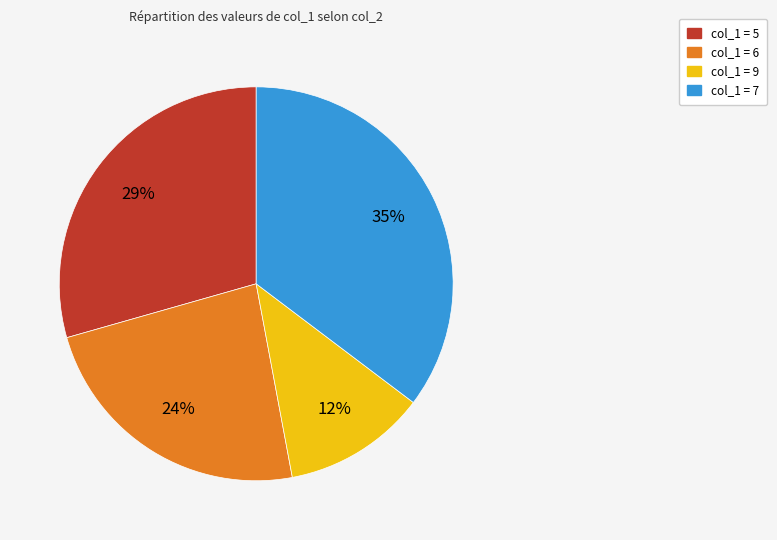

Which slice is the smallest?

col_1 = 9